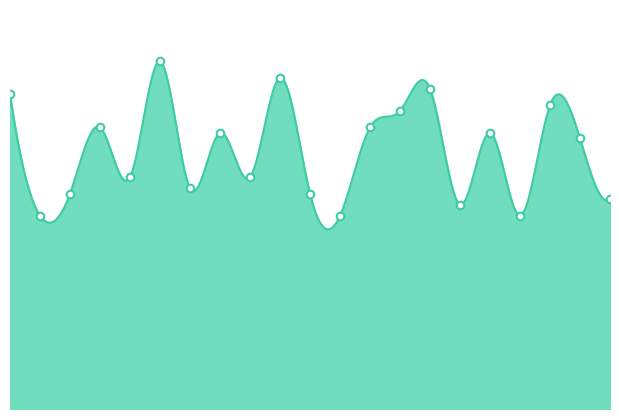

What is the ratio of the value at 2023111111 to the value at 2023111122?

1.3